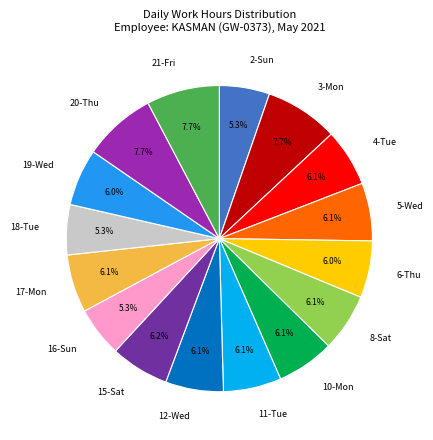

To the nearest percent, what is the difference between the largest and smallest slice percentages?

2%